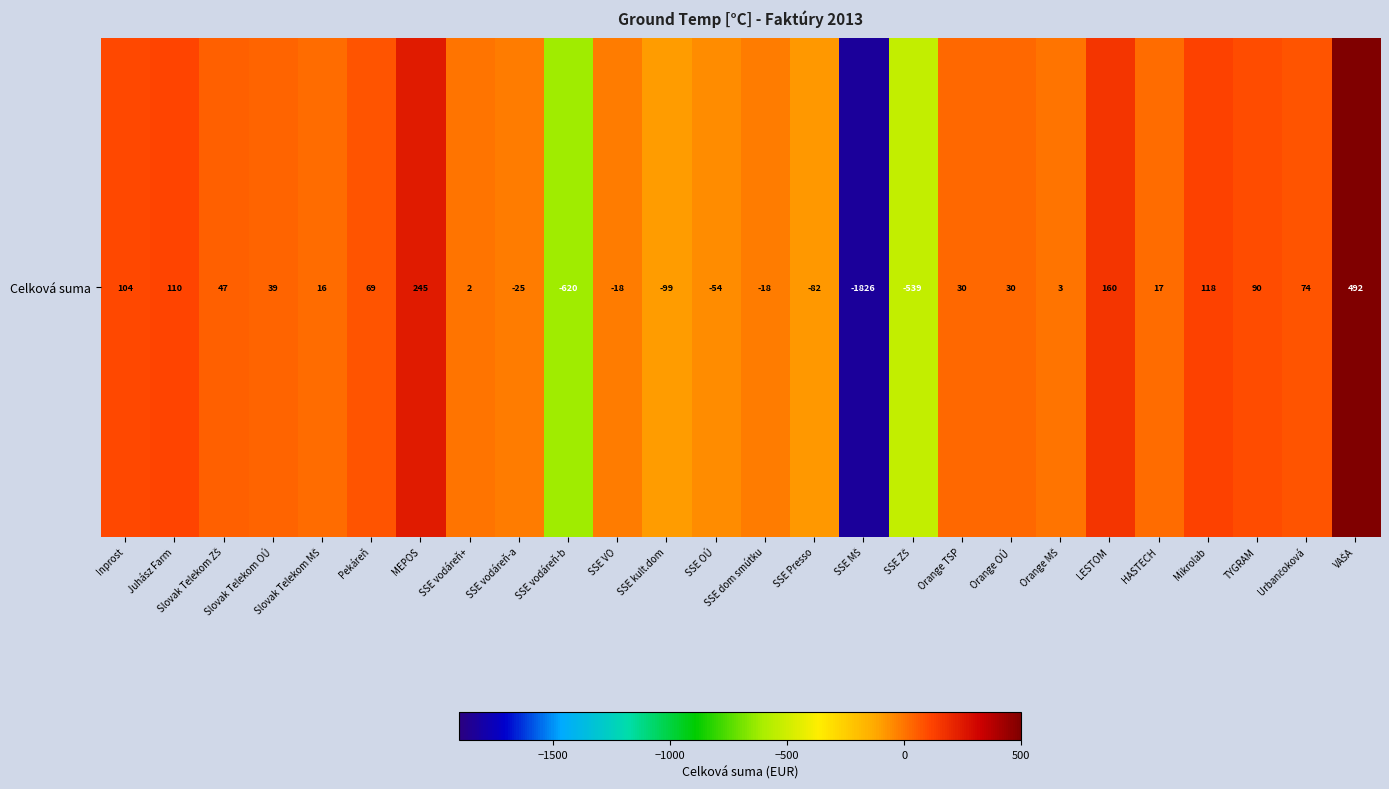

What is the minimum value shown in the chart?

-1826.4